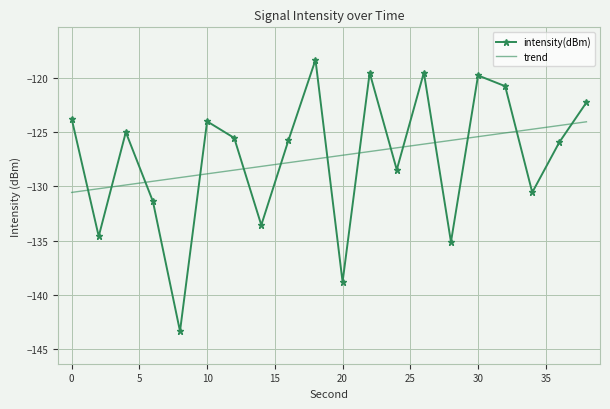

List the series in order of their peak value, highest first.

intensity(dBm), trend